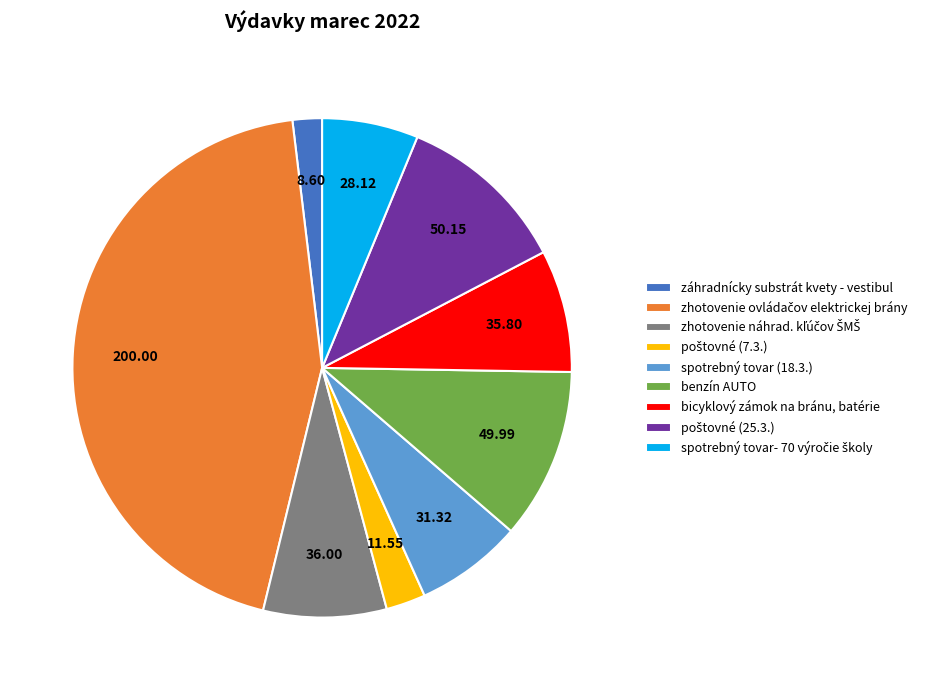

Is there any slice that represents more than half of the pie?

No